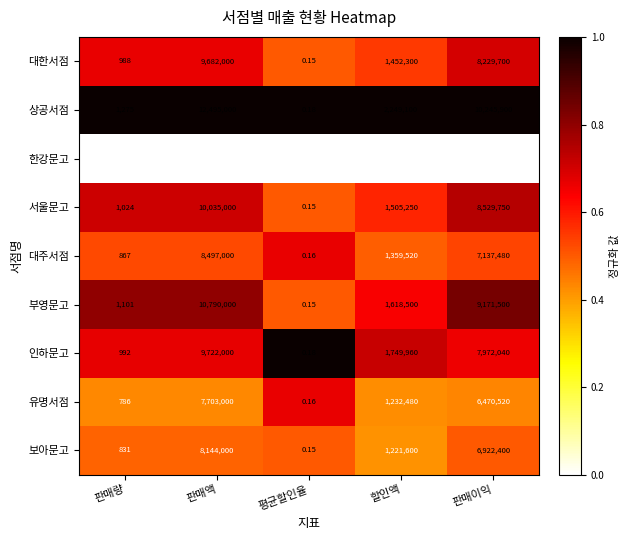

What is the spread (max minus min) of values at 판매량?

862.0